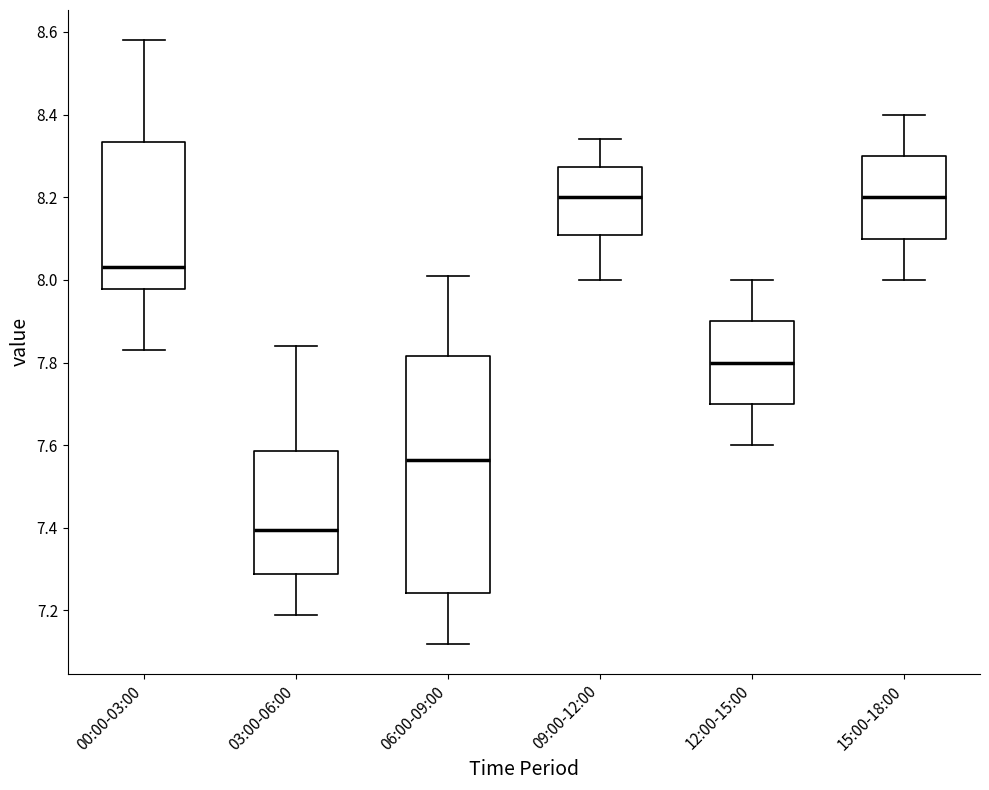

Reading left to right, transcribe this box plot: for each box, give where its median line is, the range the box spans, and where its two whiskers end, as read against the y-axis. The values are not printed on the chart, so give them approximately, as read against the axis.

00:00-03:00: median 8.04, box 7.98 to 8.34, whiskers 7.84 to 8.58
03:00-06:00: median 7.40, box 7.28 to 7.58, whiskers 7.20 to 7.84
06:00-09:00: median 7.56, box 7.24 to 7.82, whiskers 7.12 to 8.02
09:00-12:00: median 8.20, box 8.10 to 8.28, whiskers 8.00 to 8.34
12:00-15:00: median 7.80, box 7.70 to 7.90, whiskers 7.60 to 8.00
15:00-18:00: median 8.20, box 8.10 to 8.30, whiskers 8.00 to 8.40